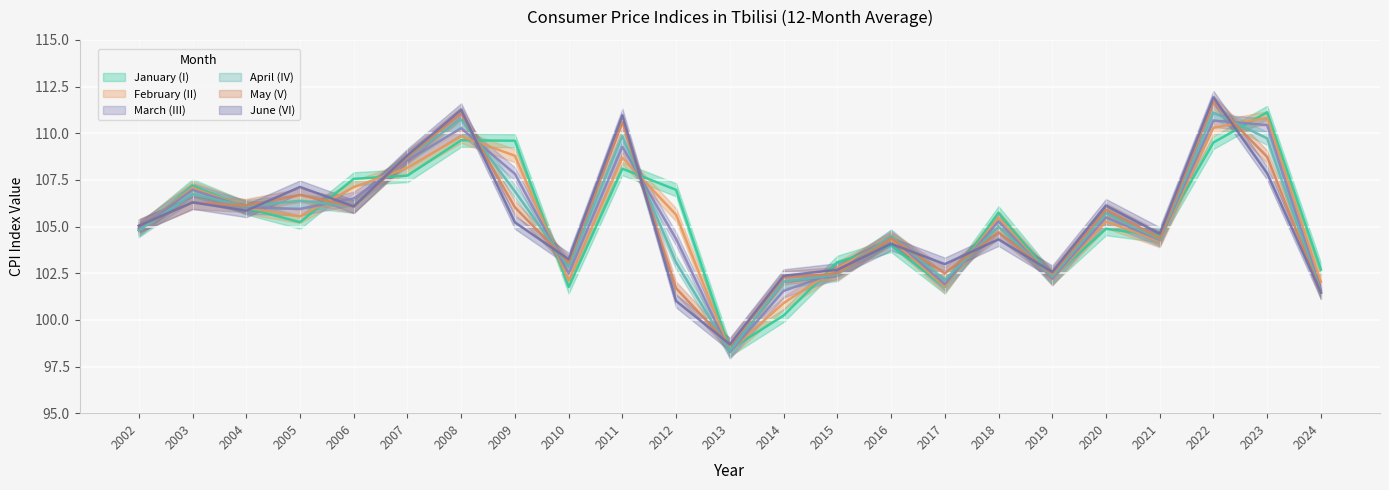

Reading left to right, extract all data points from this chart.

January (I): 104.8	107.2	106.0	105.2	107.6	107.7	109.6	109.6	101.8	108.1	107.0	98.4	100.2	103.1	104.0	101.8	105.7	102.3	104.9	104.5	109.5	111.1	102.7
February (II): 104.9	107.1	106.0	105.5	107.1	108.1	109.8	108.8	102.1	108.7	105.6	98.3	100.9	102.8	104.3	101.8	105.5	102.2	105.3	104.2	110.3	110.8	102.0
March (III): 104.9	107.0	106.0	105.9	106.5	108.5	110.3	107.8	102.5	109.3	104.3	98.3	101.5	102.6	104.5	101.9	105.3	102.2	105.5	104.3	110.7	110.4	101.6
April (IV): 104.8	106.7	106.1	106.4	106.1	108.7	110.7	106.9	102.8	109.8	103.1	98.3	102.0	102.4	104.5	102.1	105.0	102.3	105.7	104.3	111.1	109.7	101.5
May (V): 105.0	106.3	106.1	106.7	106.1	108.7	111.1	106.0	103.1	110.6	101.7	98.6	102.3	102.5	104.4	102.5	104.7	102.4	105.9	104.4	111.7	108.7	101.5
June (VI): 105.0	106.3	105.9	107.1	106.1	108.8	111.3	105.2	103.2	111.0	101.0	98.7	102.4	102.7	104.1	103.0	104.3	102.6	106.1	104.6	111.9	107.9	101.5